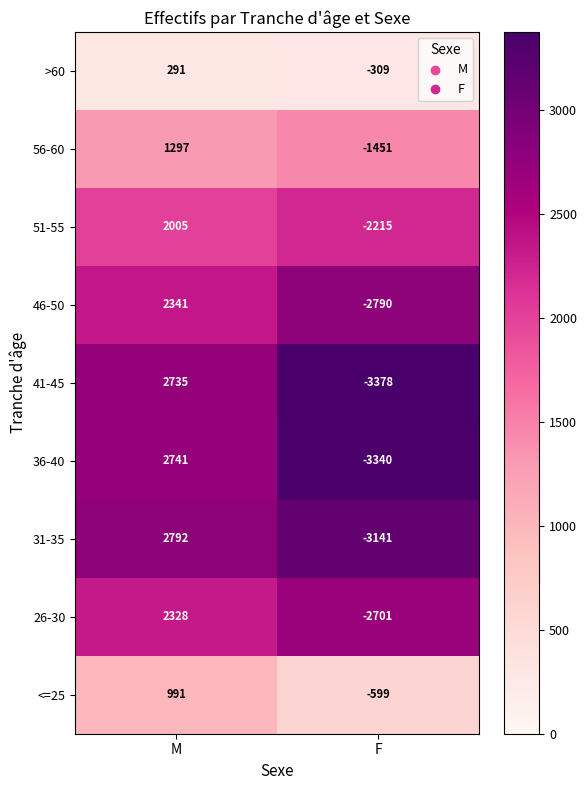

What is the sum of the 36-40 values at F and M?

-599